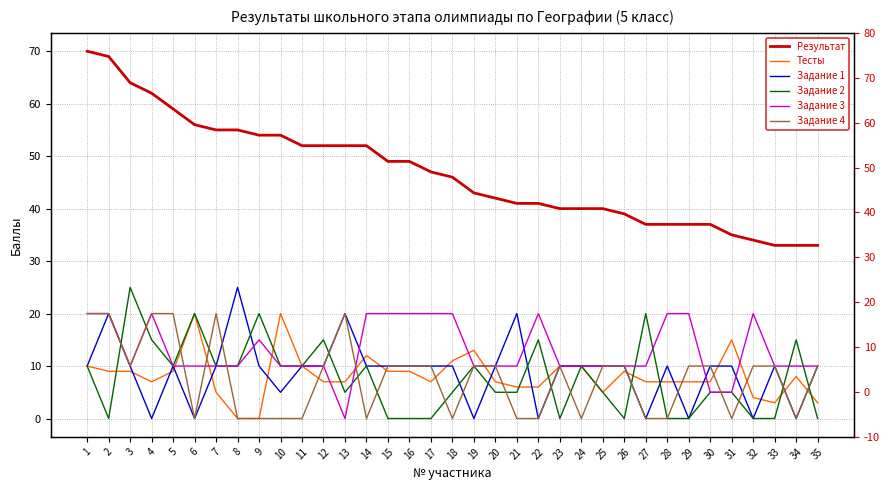

True or false: Задание 1 and Тесты cross at least once.

True